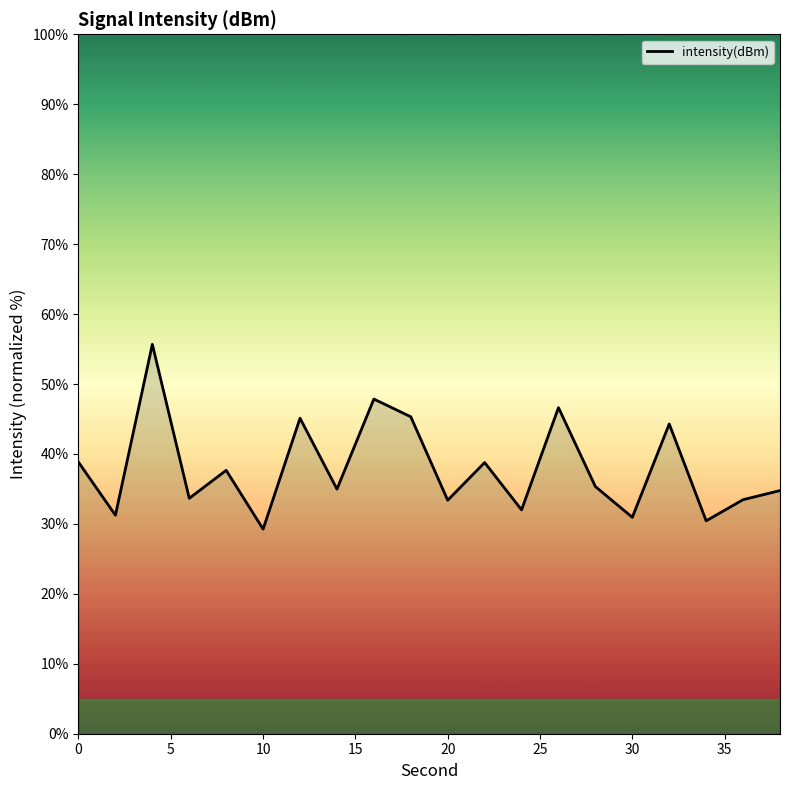

What is the maximum value shown in the chart?

55.7